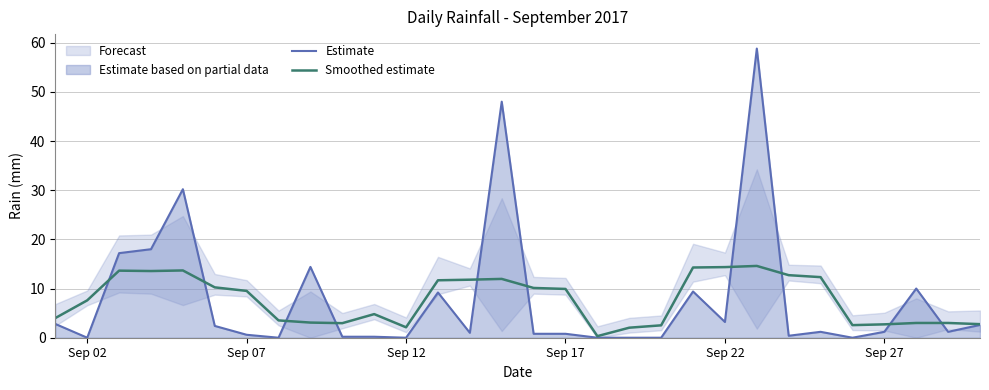

What is the highest value of the Estimate series?

58.8